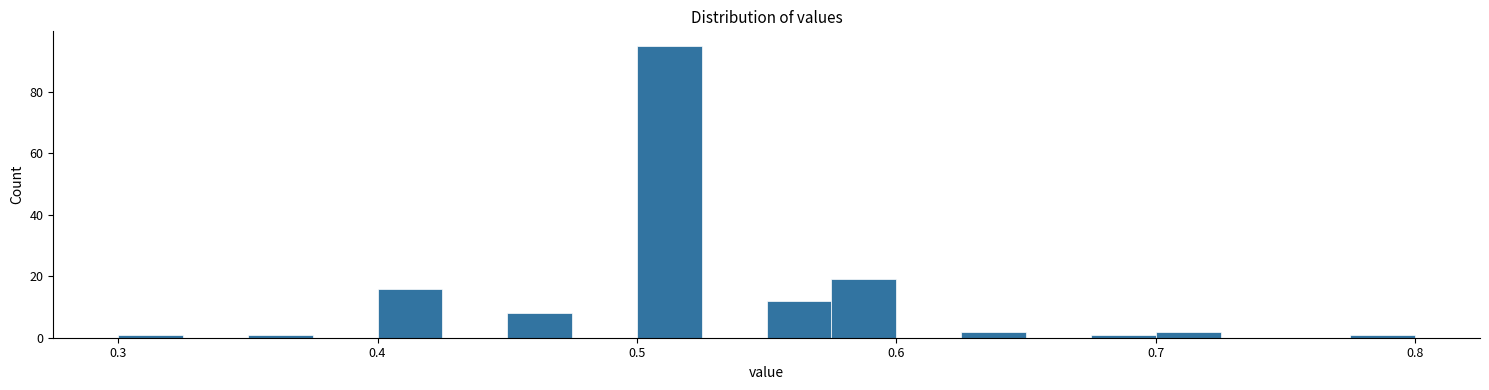

Read against the x-axis, roughly where is the centre of the tallest bar?

0.51